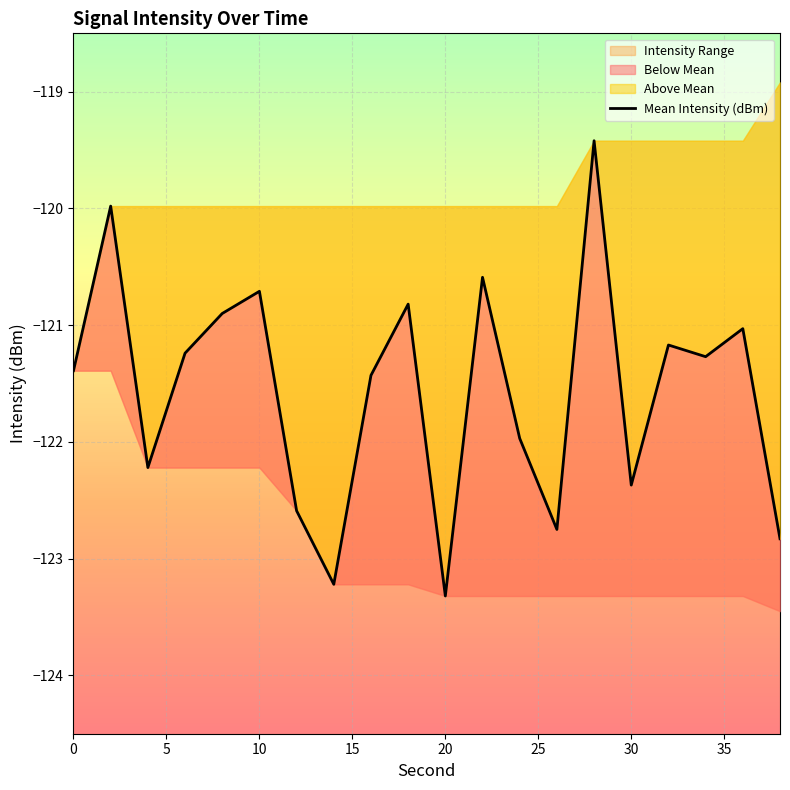

What is the value of the 17th point from the left?

-121.2